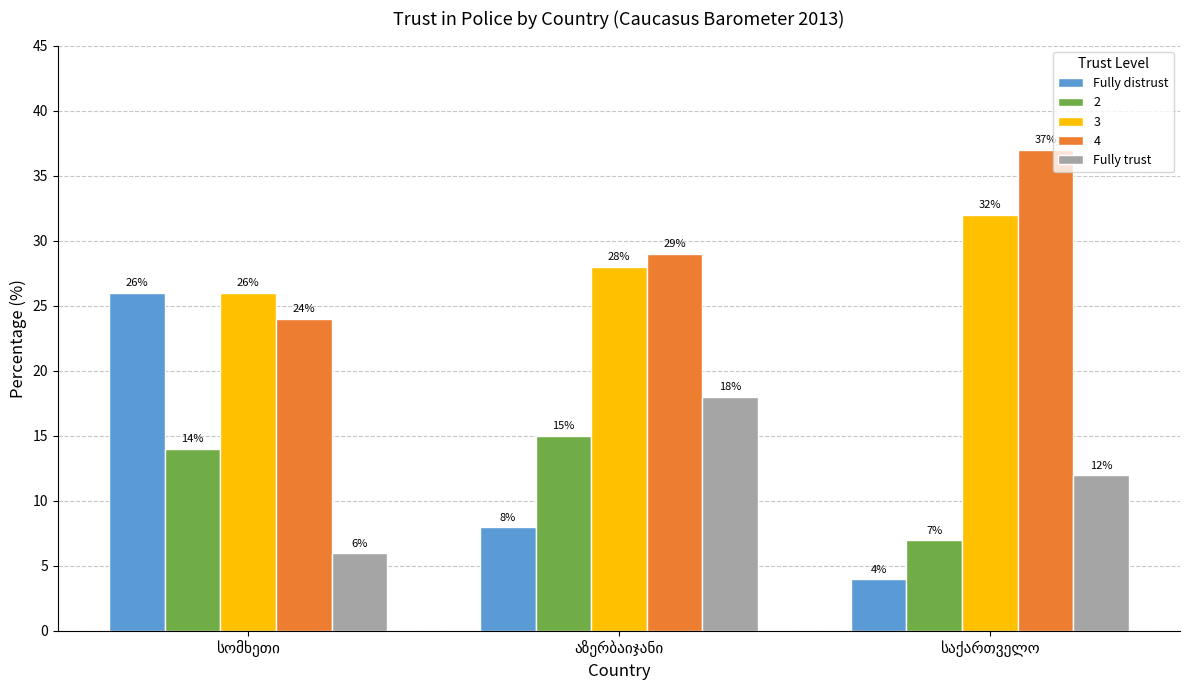

At how many categories does at least one series exceed 18?

3